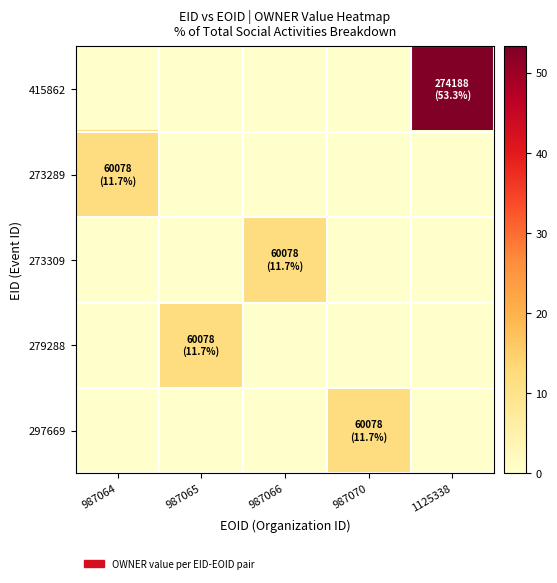

Reading left to right, list all the values displayed in this chart.

415862: 987064=0.0	987065=0.0	987066=0.0	987070=0.0	1125338=53.3
273289: 987064=11.7	987065=0.0	987066=0.0	987070=0.0	1125338=0.0
273309: 987064=0.0	987065=0.0	987066=11.7	987070=0.0	1125338=0.0
279288: 987064=0.0	987065=11.7	987066=0.0	987070=0.0	1125338=0.0
297669: 987064=0.0	987065=0.0	987066=0.0	987070=11.7	1125338=0.0